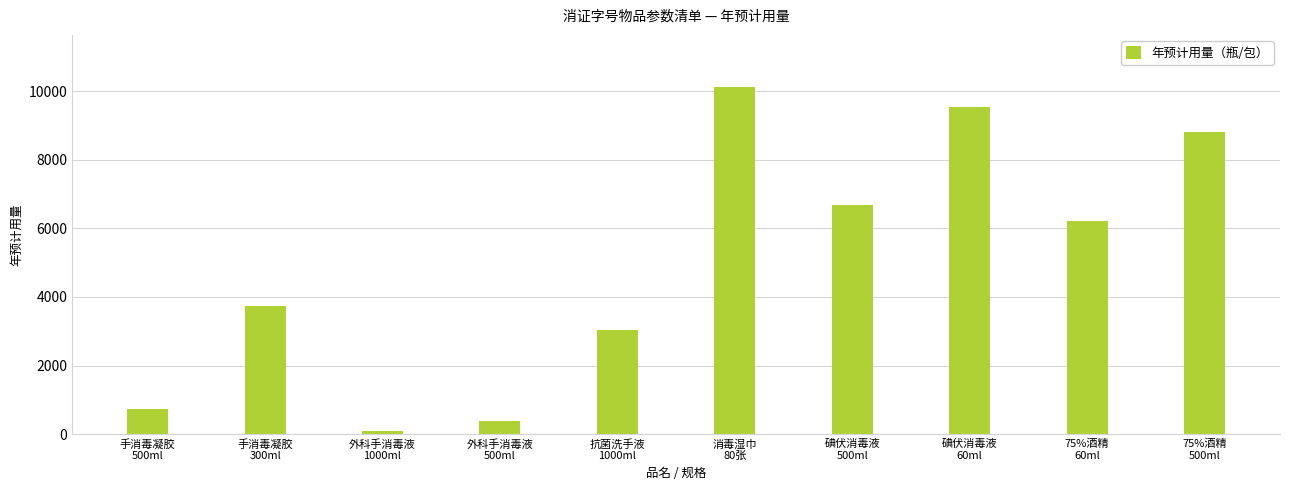

List the labels in order of value, smallest first.

外科手消毒液
1000ml, 外科手消毒液
500ml, 手消毒凝胶
500ml, 抗菌洗手液
1000ml, 手消毒凝胶
300ml, 75%酒精
60ml, 碘伏消毒液
500ml, 75%酒精
500ml, 碘伏消毒液
60ml, 消毒湿巾
80张